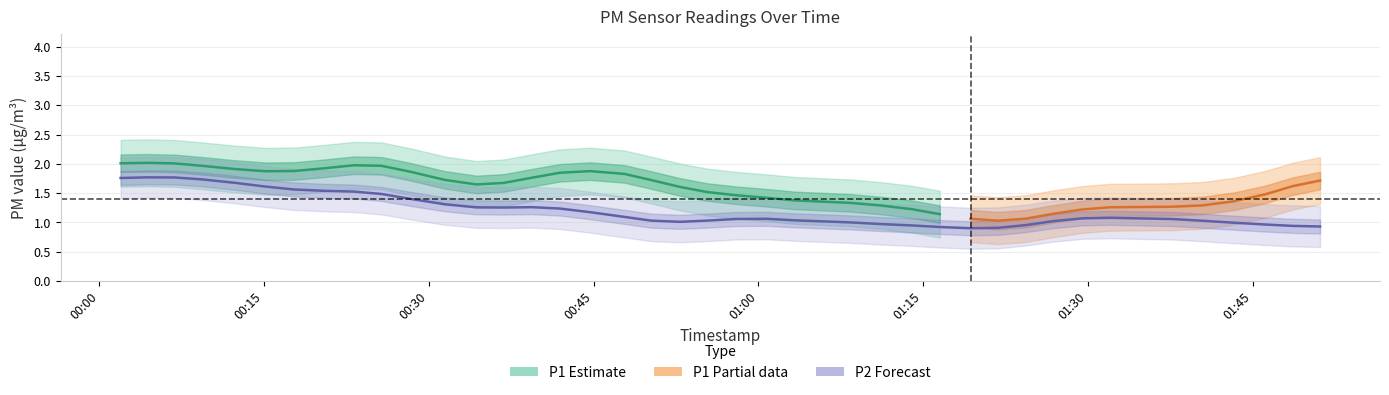

True or false: P2 and P1 intersect in this chart.

False